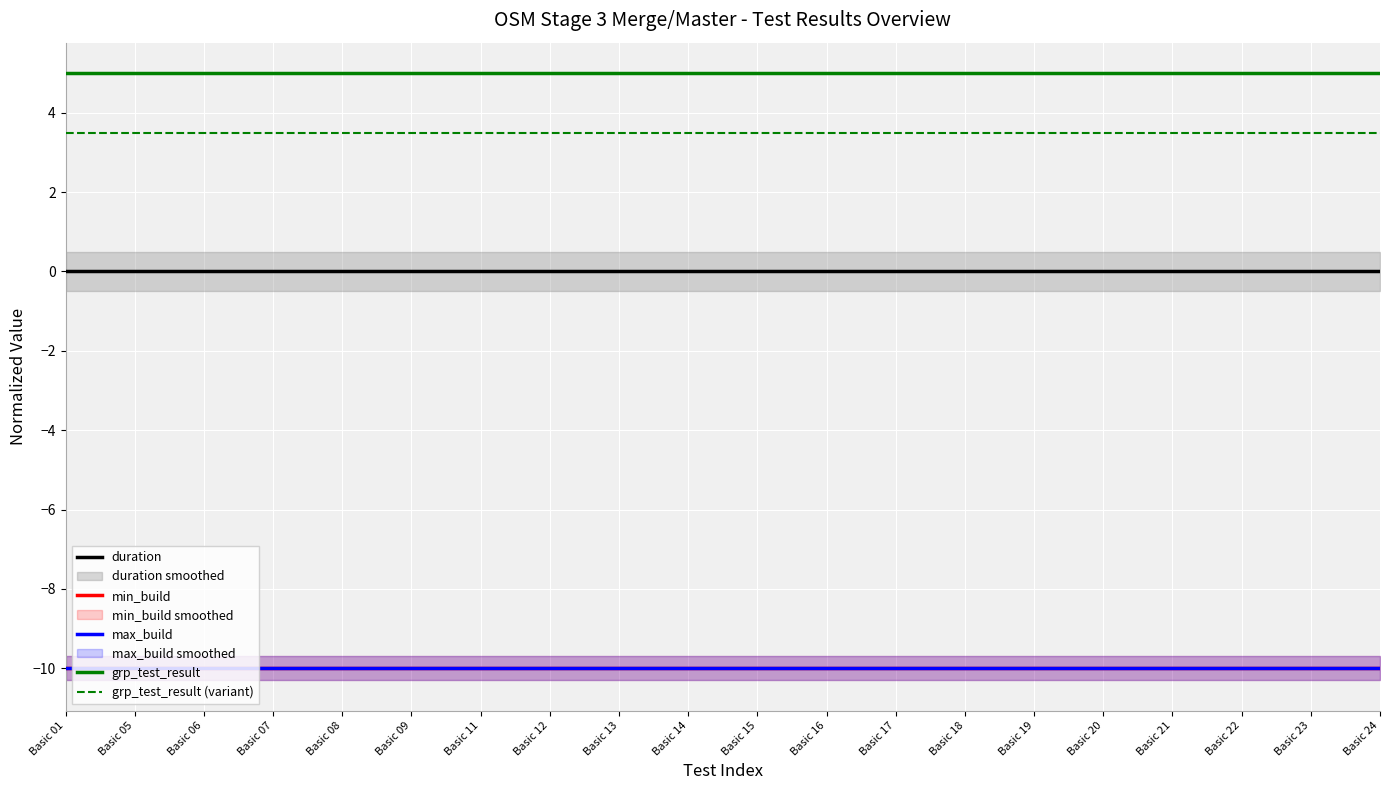

True or false: min_build and duration cross at least once.

False